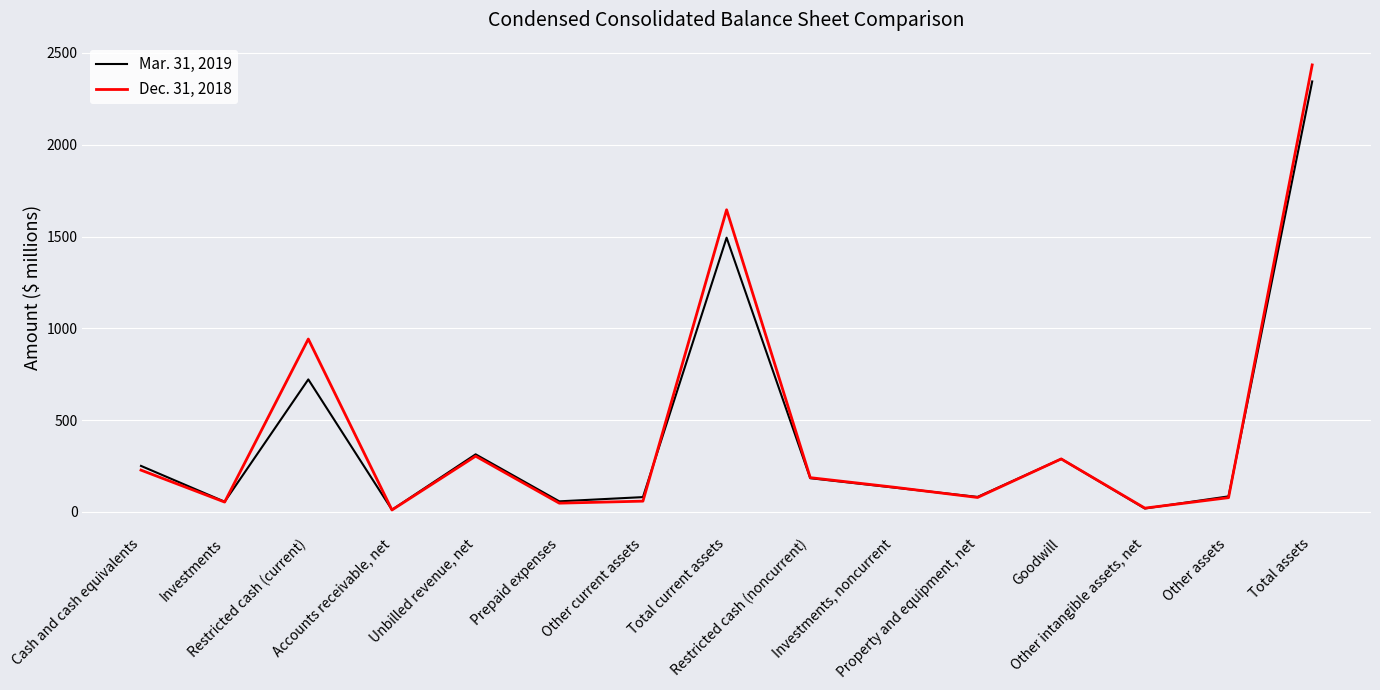

List the labels in order of Mar. 31, 2019 value, largest first.

Total assets, Total current assets, Restricted cash (current), Unbilled revenue, net, Goodwill, Cash and cash equivalents, Restricted cash (noncurrent), Investments, noncurrent, Other assets, Property and equipment, net, Other current assets, Prepaid expenses, Investments, Other intangible assets, net, Accounts receivable, net